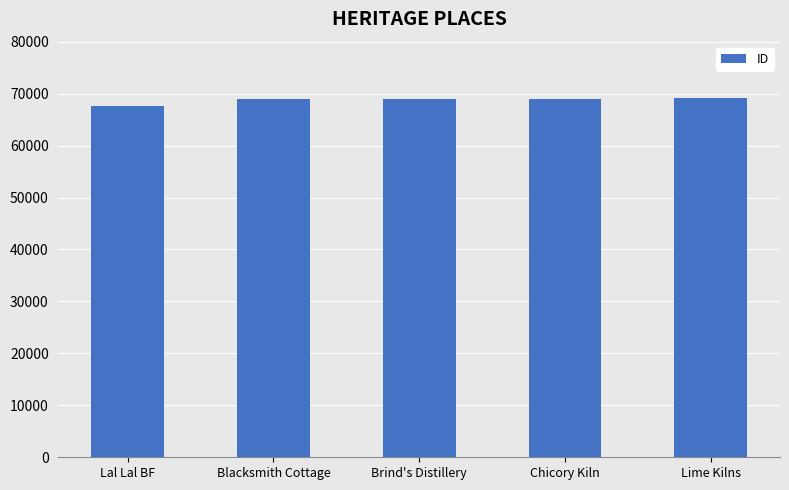

What is the smallest value displayed?

67550